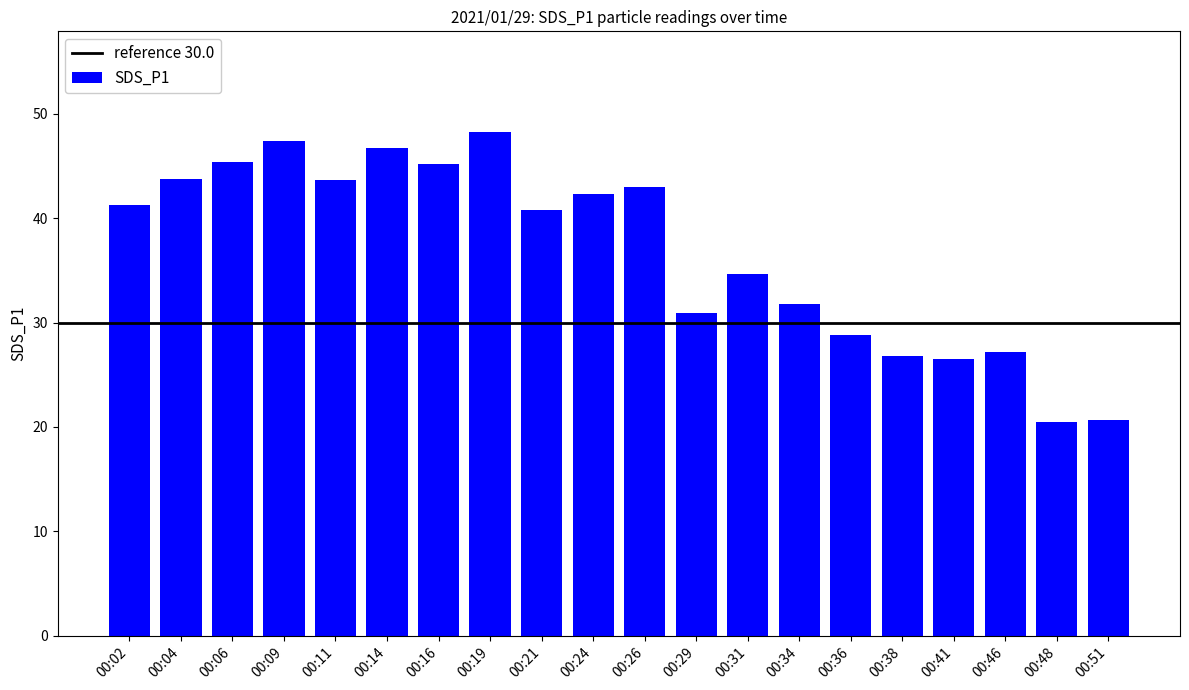

At which category does the chart reach its peak across all series?

00:19